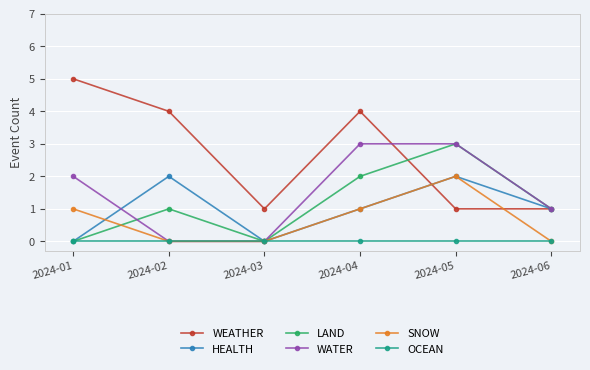

Reading left to right, transcribe all the data shown in this chart.

WEATHER: 5	4	1	4	1	1
HEALTH: 0	2	0	1	2	1
LAND: 0	1	0	2	3	1
WATER: 2	0	0	3	3	1
SNOW: 1	0	0	1	2	0
OCEAN: 0	0	0	0	0	0